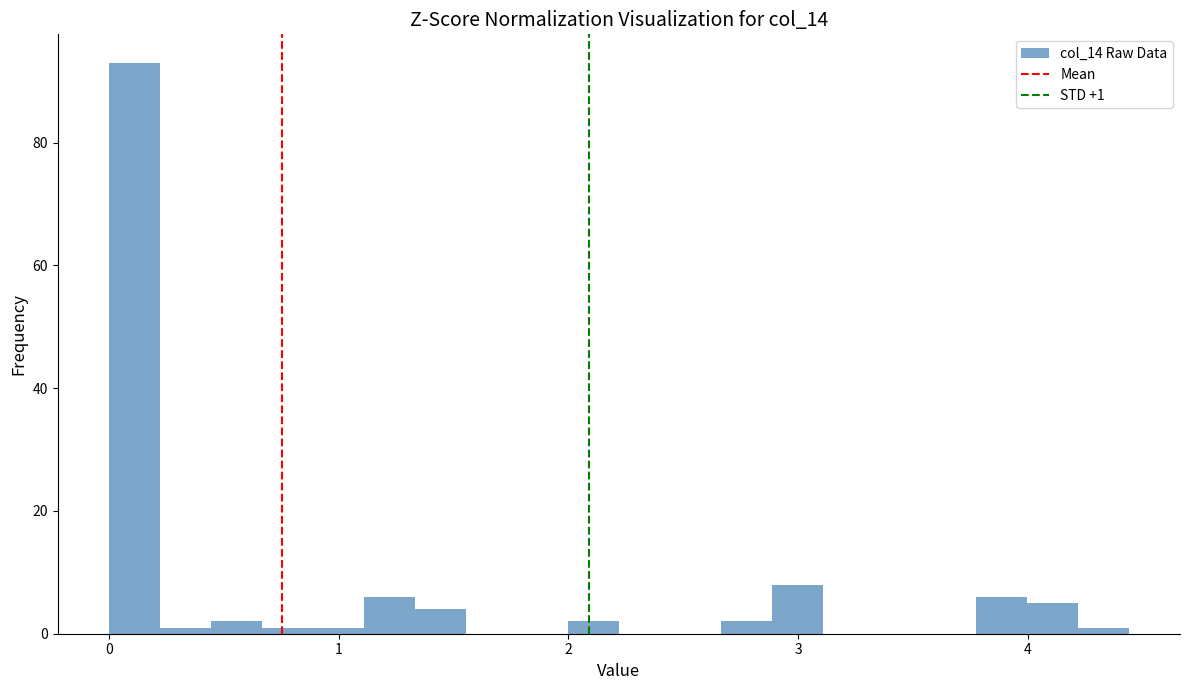

Around what value on the x-axis is the tallest bar? Give the approximate position of its centre, as read against the axis.

0.1